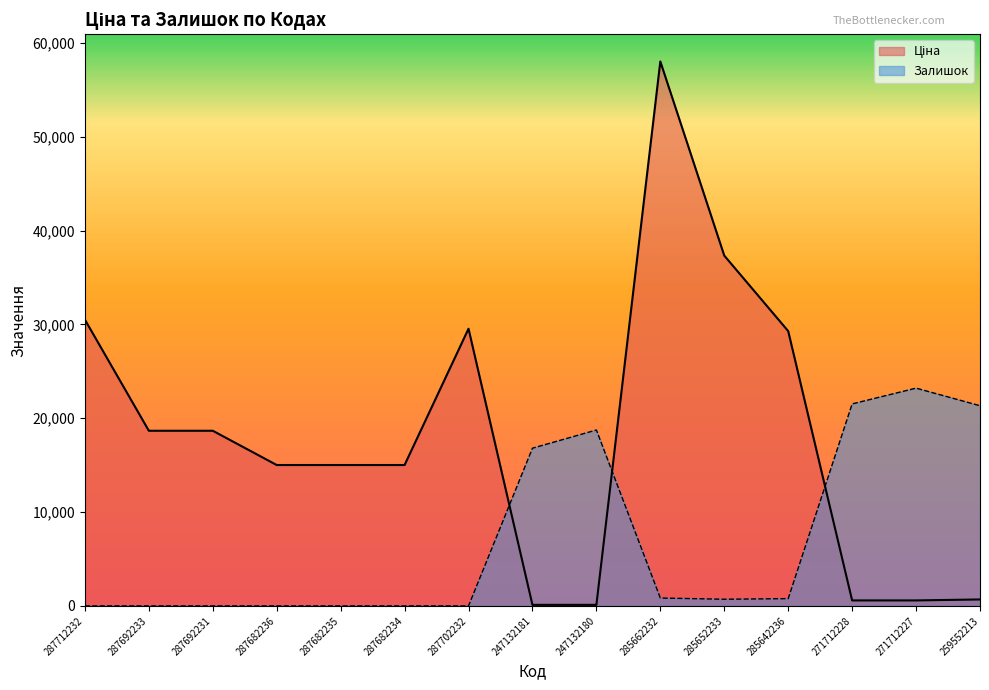

Which has a higher value, 287712232 or 271712228?

287712232